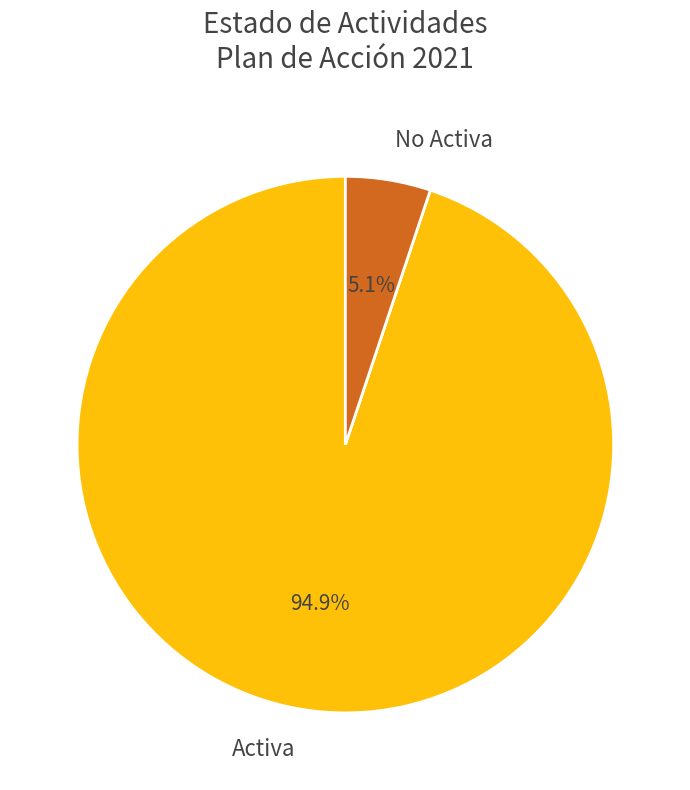

Is Activa the majority of the pie?

Yes